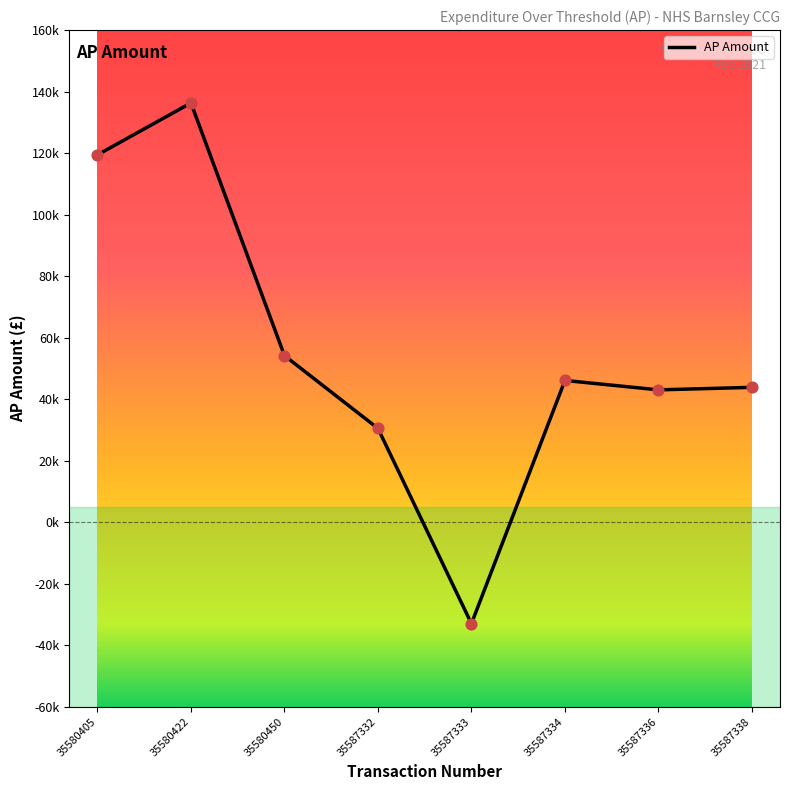

Between 35587333 and 35587338, which is larger?

35587338